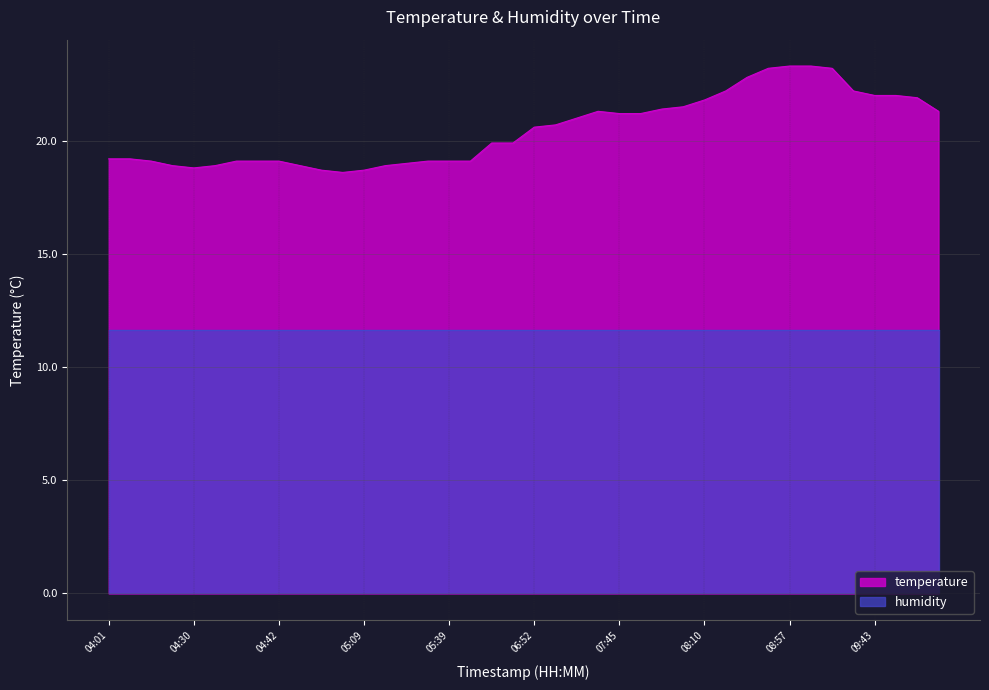

Rank the categories by value from lowest to highest.

05:07, 04:50, 05:09, 04:30, 04:25, 04:33, 04:47, 05:26, 05:31, 04:11, 04:38, 04:40, 04:42, 05:34, 05:39, 05:41, 04:01, 04:06, 06:08, 06:10, 06:52, 07:11, 07:28, 07:45, 07:48, 07:43, 10:21, 07:57, 08:00, 08:10, 09:48, 09:43, 09:45, 08:17, 09:23, 08:24, 08:52, 09:07, 08:57, 08:59